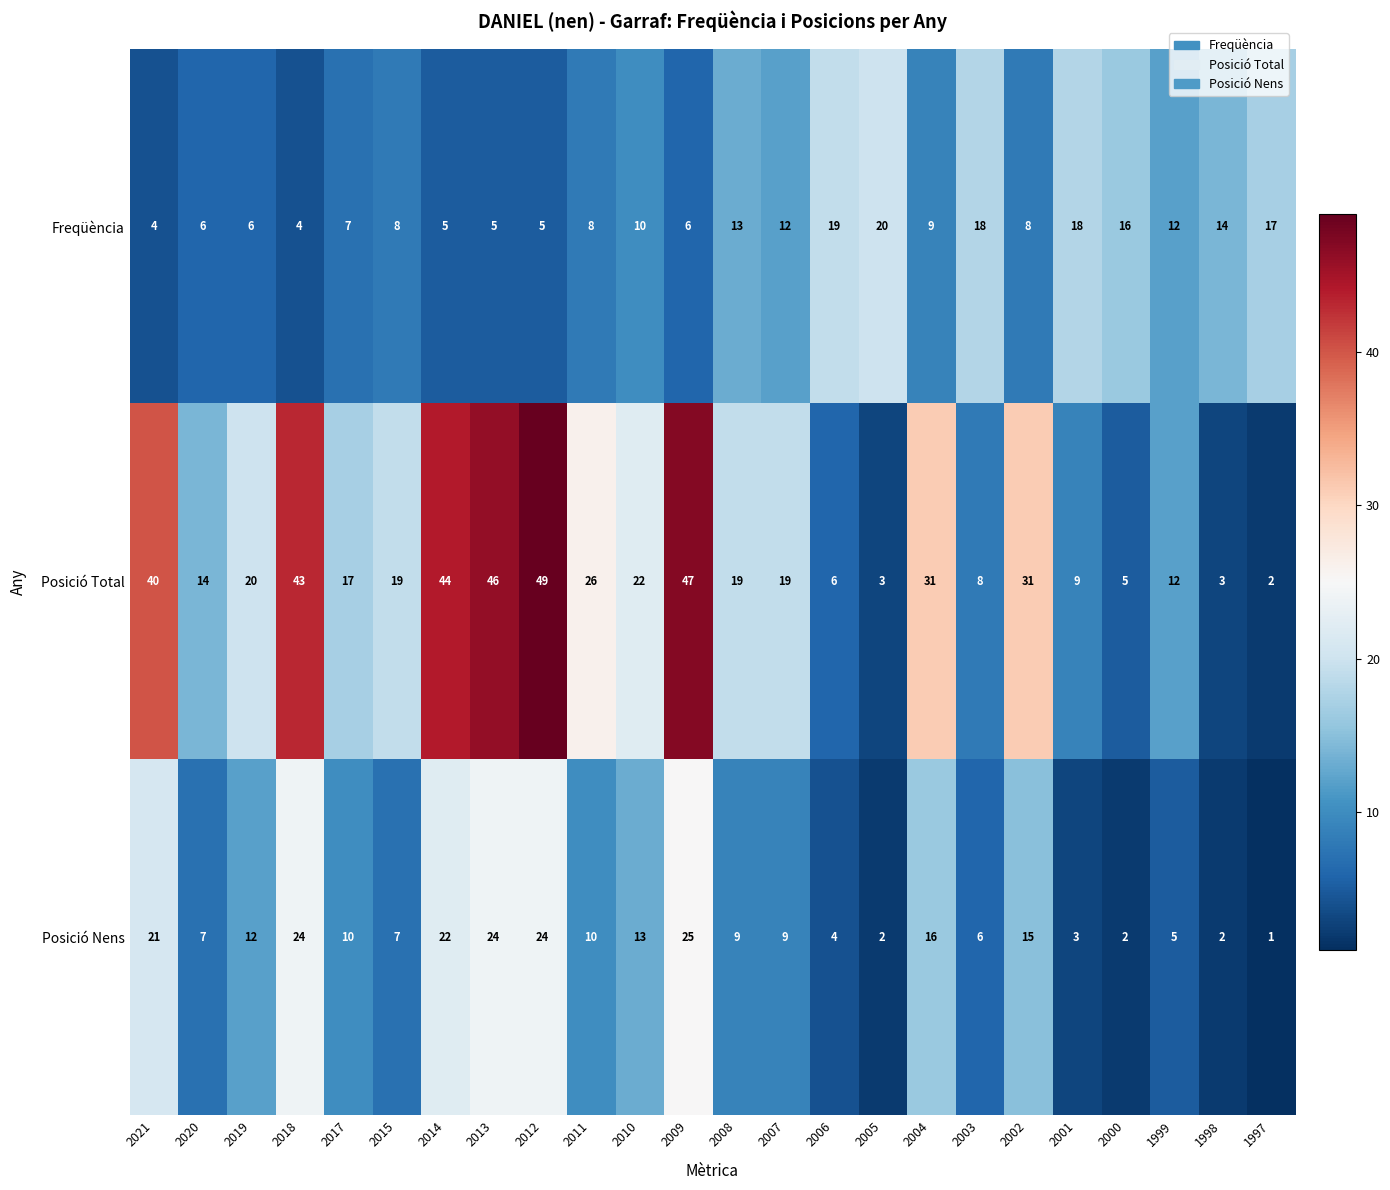

True or false: Posició Total has a value of 30 at 2008.

False